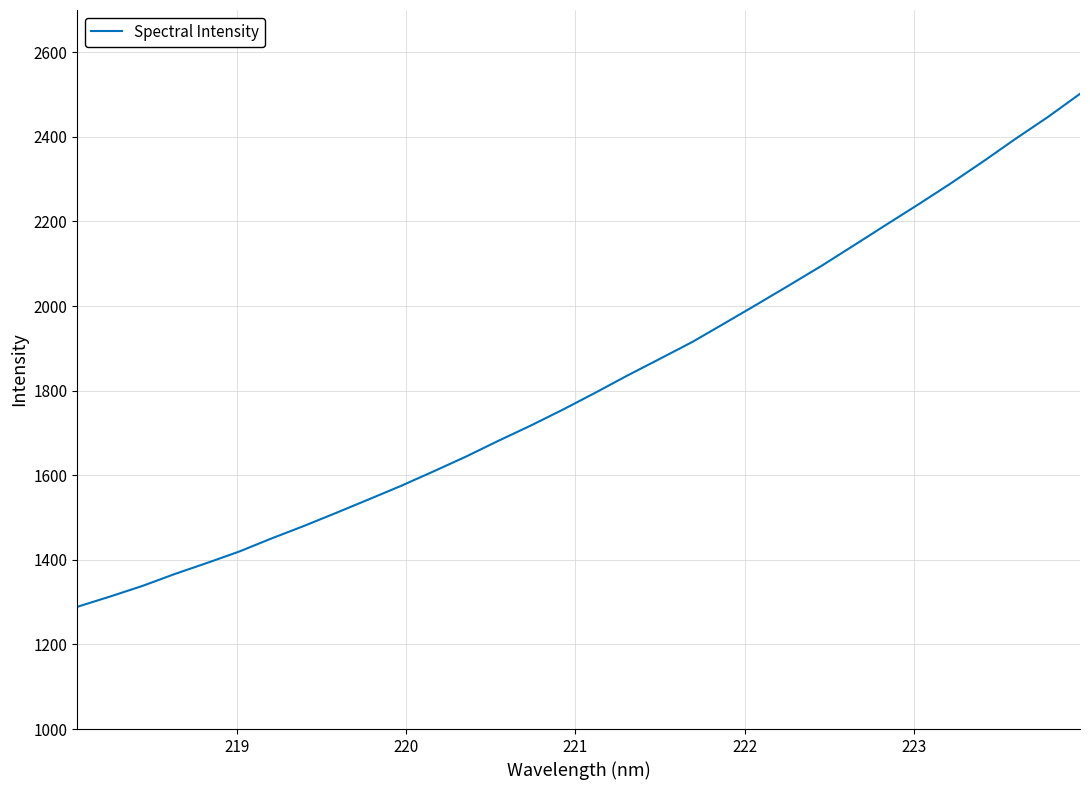

What is the difference between the maximum and minimum values?

1212.8